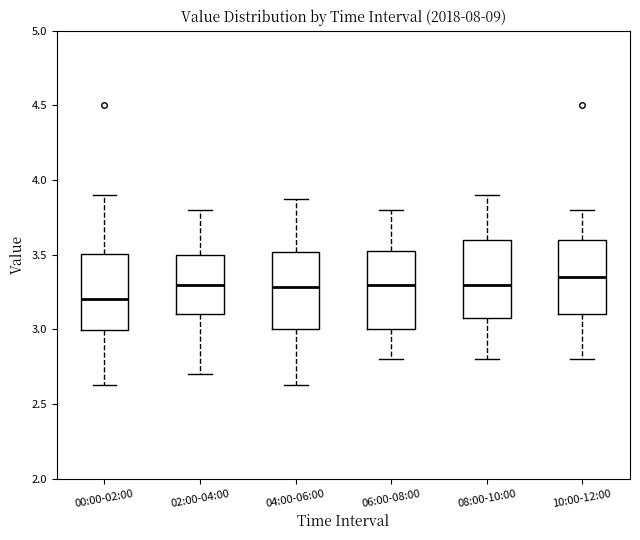

Reading left to right, read every box against the y-axis: the position of its median line, the range the box covers, and the ends of its whiskers. The values are not printed on the chart, so give them approximately, as read against the axis.

00:00-02:00: median 3.20, box 3.00 to 3.50, whiskers 2.65 to 3.90
02:00-04:00: median 3.30, box 3.10 to 3.50, whiskers 2.70 to 3.80
04:00-06:00: median 3.30, box 3.00 to 3.50, whiskers 2.65 to 3.85
06:00-08:00: median 3.30, box 3.00 to 3.55, whiskers 2.80 to 3.80
08:00-10:00: median 3.30, box 3.10 to 3.60, whiskers 2.80 to 3.90
10:00-12:00: median 3.35, box 3.10 to 3.60, whiskers 2.80 to 3.80